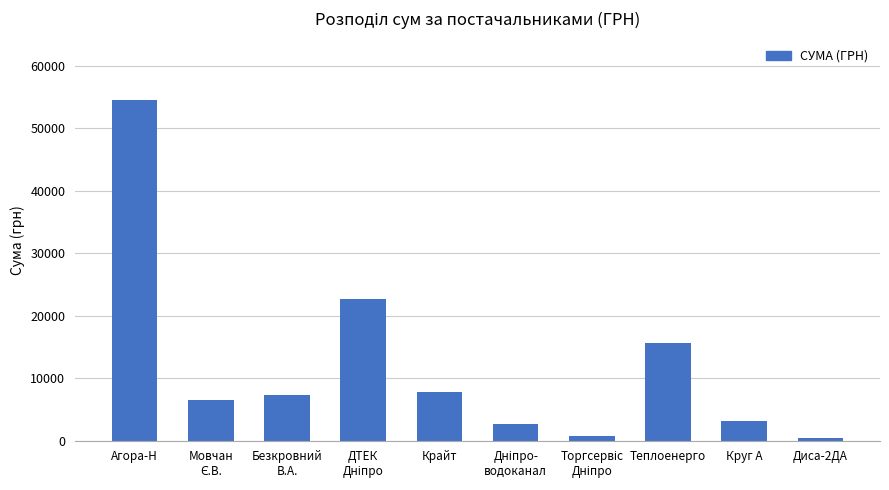

Reading left to right, transcribe all the data shown in this chart.

54485.6	6510.9	7274.4	22733.0	7757.3	2712.0	715.5	15570.0	3213.0	450.0